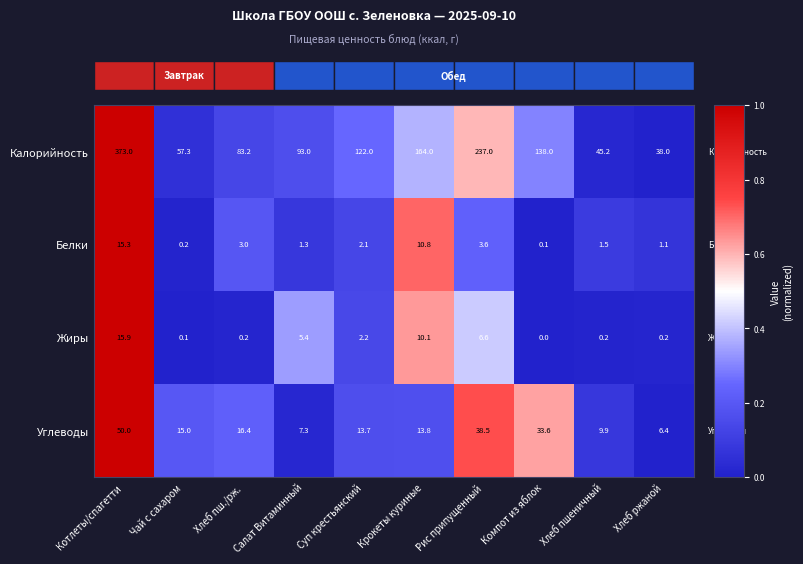

What is the difference between the maximum and minimum values in the Углеводы series?

43.6